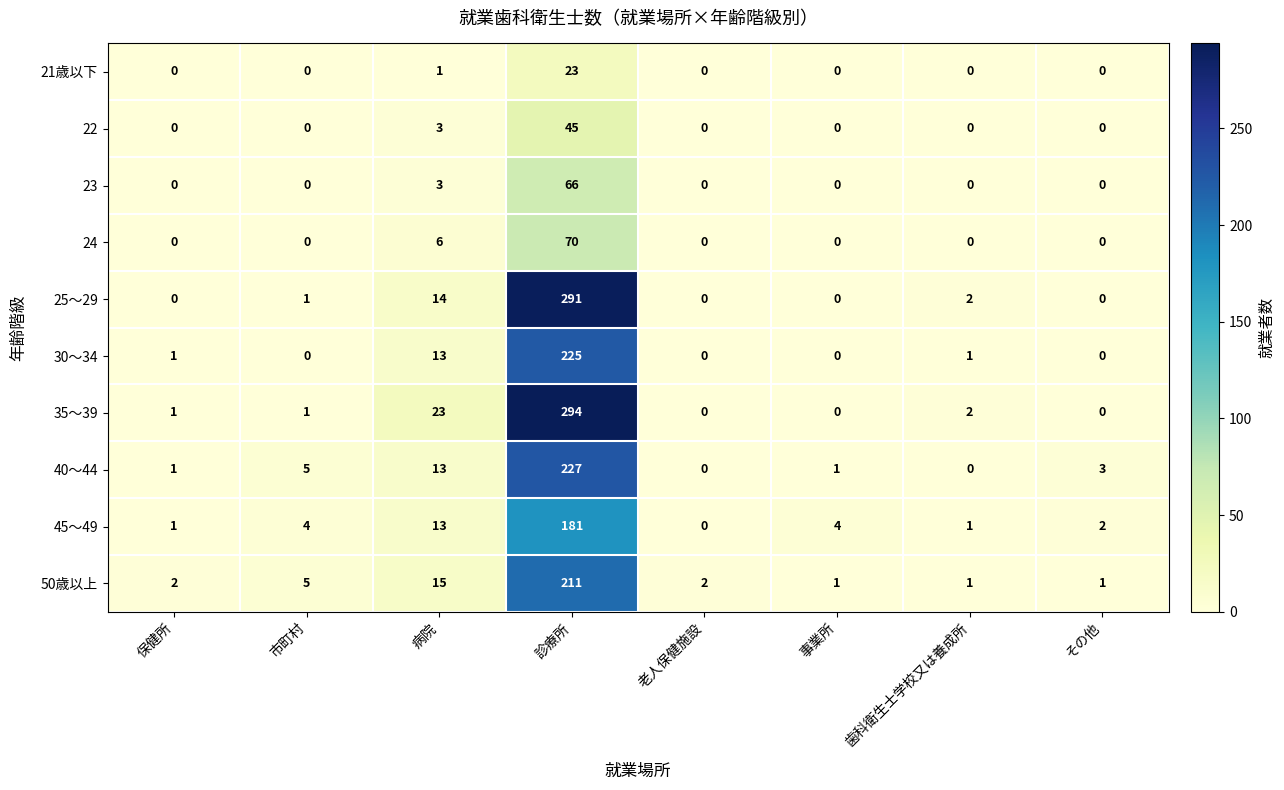

The value of 23 at 診療所 is 112. True or false?

False